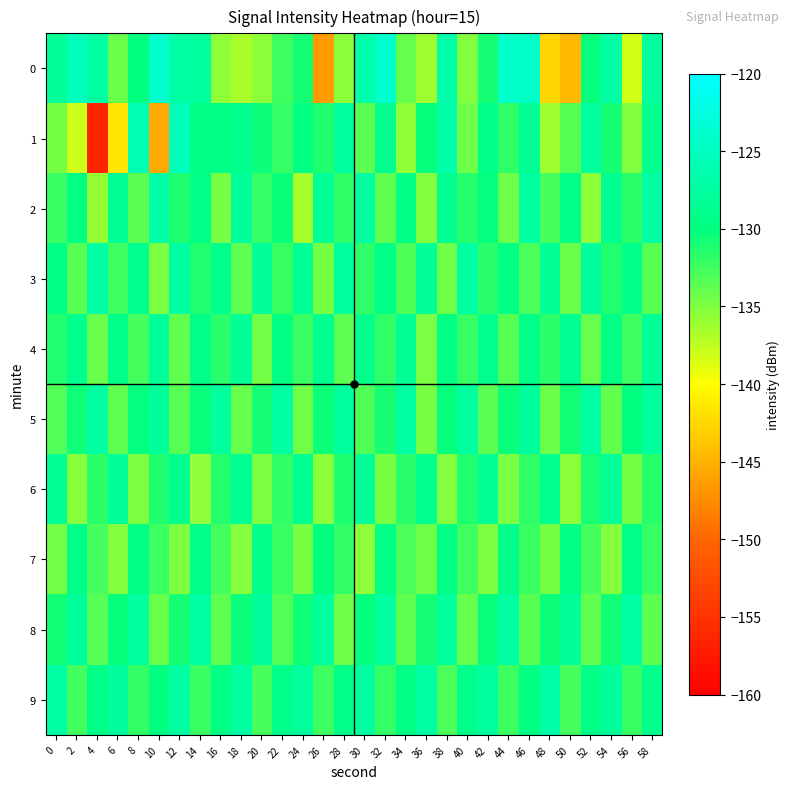

What is the total value across all series at 38?

-1301.8